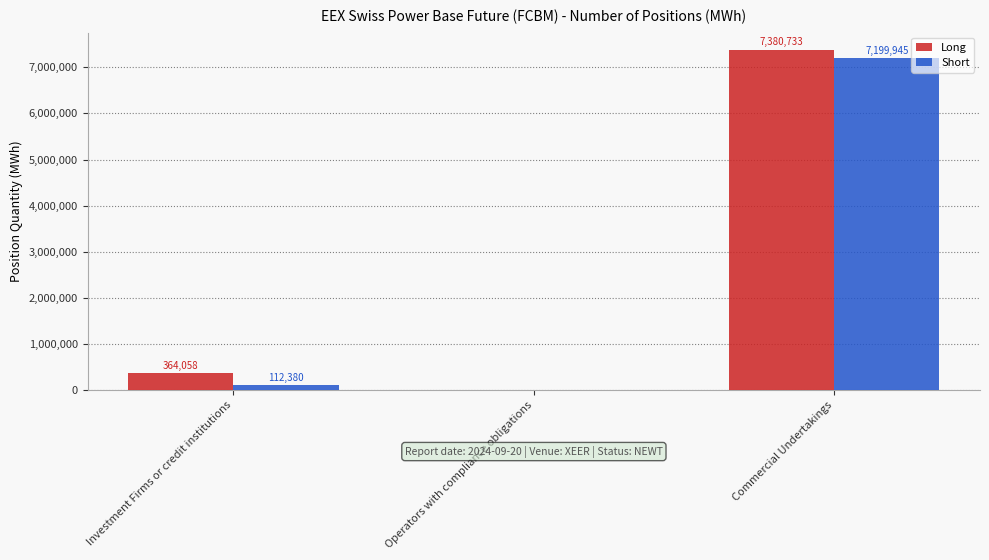

What is the approximate value of Long at Commercial Undertakings, to the nearest 10?

7380730